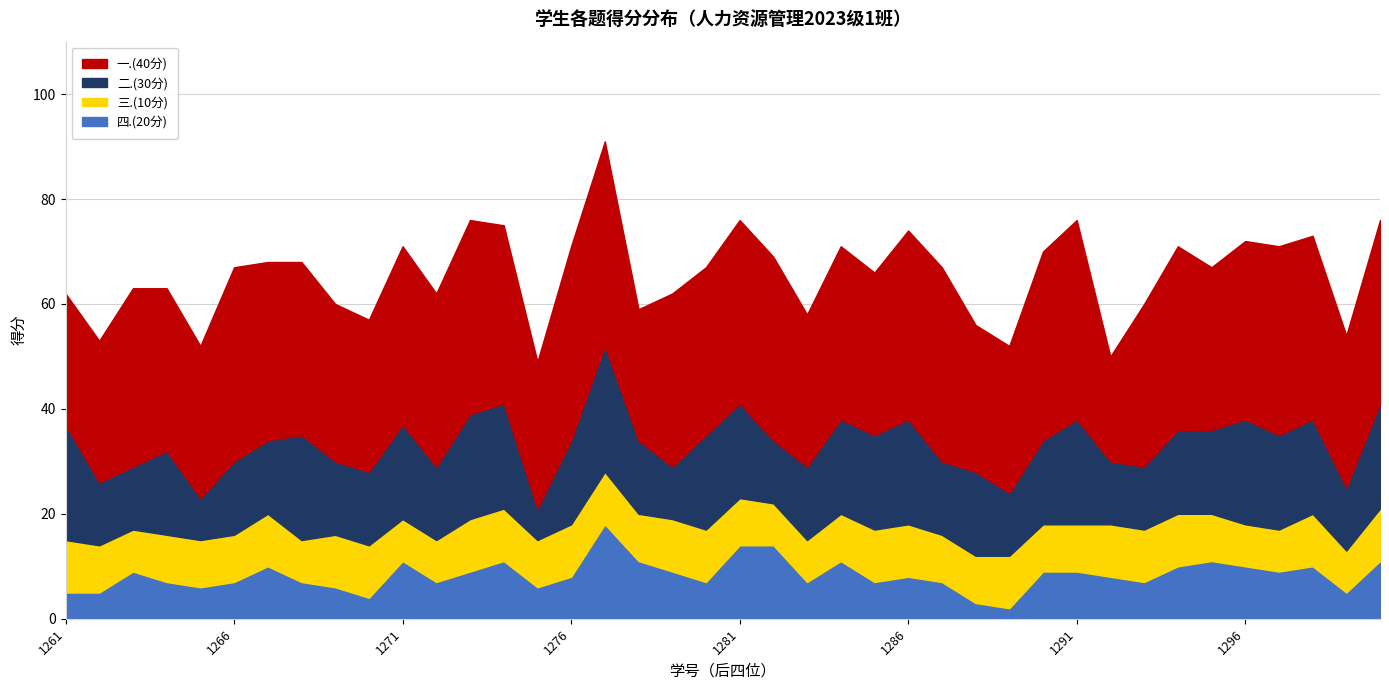

Reading left to right, list all the values displayed in this chart.

一.(40分): 25	27	34	31	29	37	34	33	30	29	34	33	37	34	28	37	39	25	33	32	35	35	29	33	31	36	37	28	28	36	38	20	31	35	31	34	36	35	29	35
二.(30分): 22	12	12	16	8	14	14	20	14	14	18	14	20	20	6	16	24	14	10	18	18	12	14	18	18	20	14	16	12	16	20	12	12	16	16	20	18	18	12	20
三.(10分): 10	9	8	9	9	9	10	8	10	10	8	8	10	10	9	10	10	9	10	10	9	8	8	9	10	10	9	9	10	9	9	10	10	10	9	8	8	10	8	10
四.(20分): 5	5	9	7	6	7	10	7	6	4	11	7	9	11	6	8	18	11	9	7	14	14	7	11	7	8	7	3	2	9	9	8	7	10	11	10	9	10	5	11